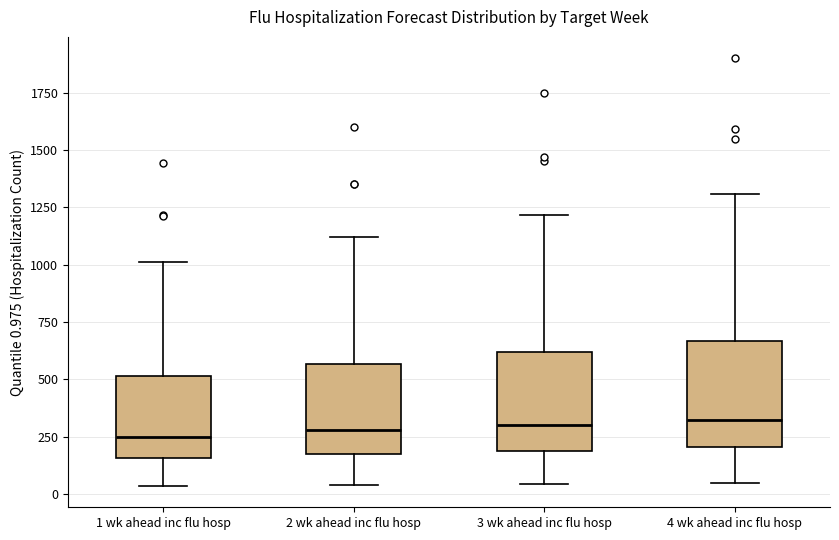

Reading left to right, read every box against the y-axis: the position of its median line, the range the box covers, and the ends of its whiskers. The values are not printed on the chart, so give them approximately, as read against the axis.

1 wk ahead inc flu hosp: median 250, box 150 to 500, whiskers 50 to 1000
2 wk ahead inc flu hosp: median 300, box 150 to 550, whiskers 50 to 1100
3 wk ahead inc flu hosp: median 300, box 200 to 600, whiskers 50 to 1200
4 wk ahead inc flu hosp: median 300, box 200 to 650, whiskers 50 to 1300